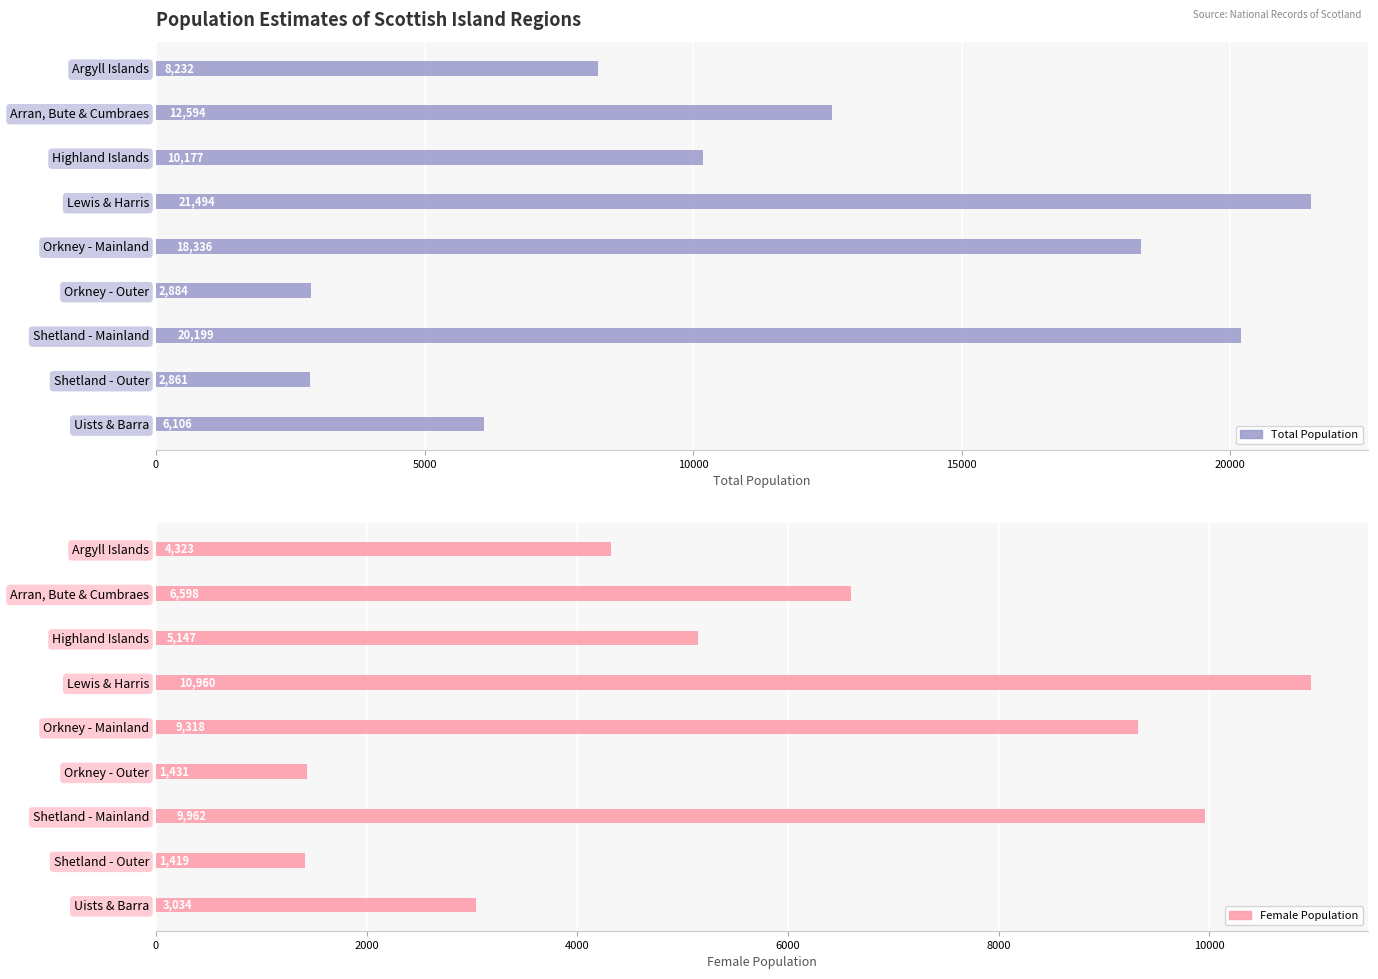

At Uists & Barra, list the series in order from largest to smallest.

Total Population, Female Population